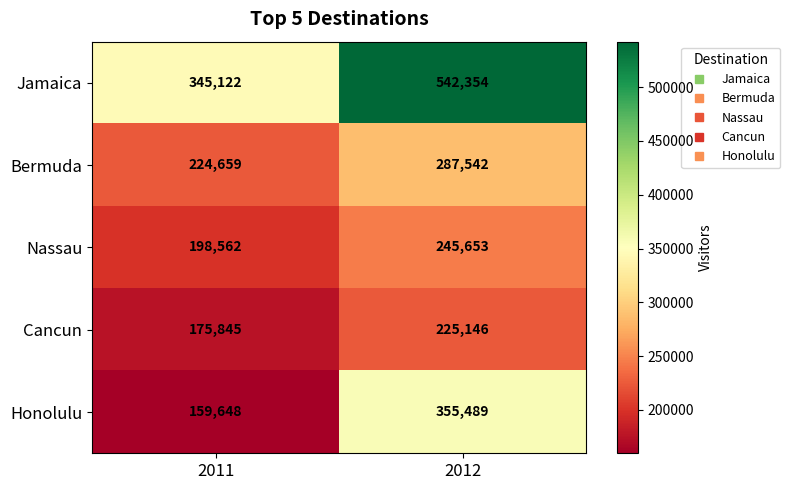

Which series has the widest spread of values?

Jamaica